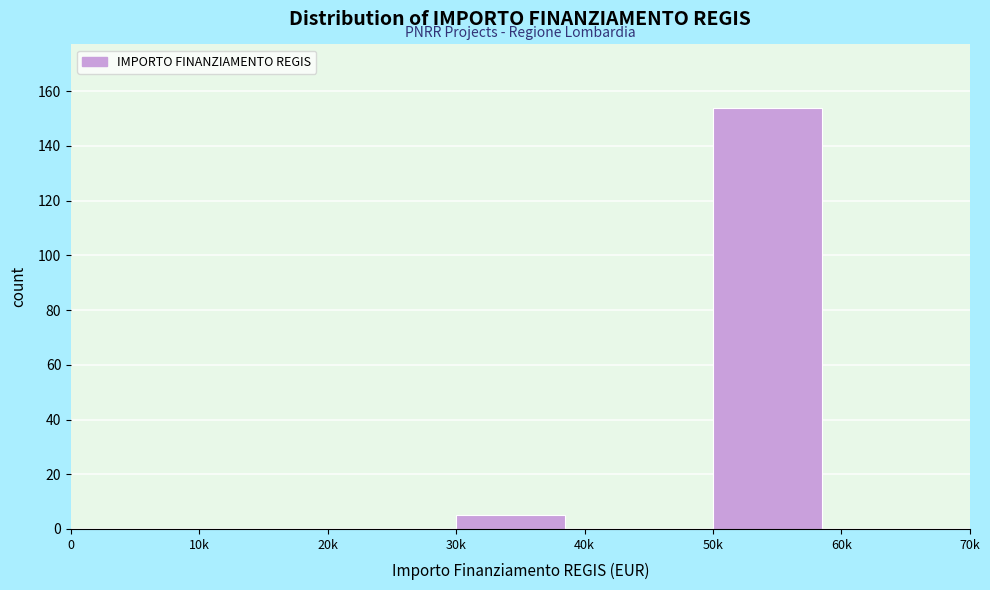

Reading left to right, list all the values displayed in this chart.

0=0	10k=0	20k=0	30k=5	40k=0	50k=154	60k=0